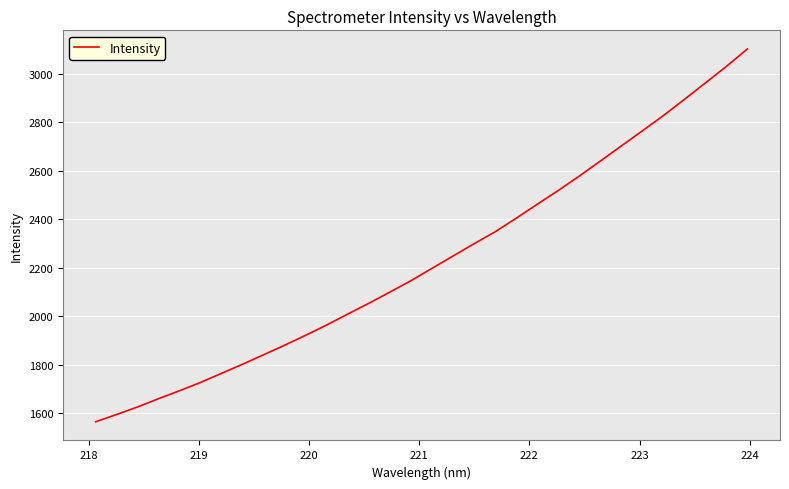

What is the difference between the maximum and minimum values?

1539.9